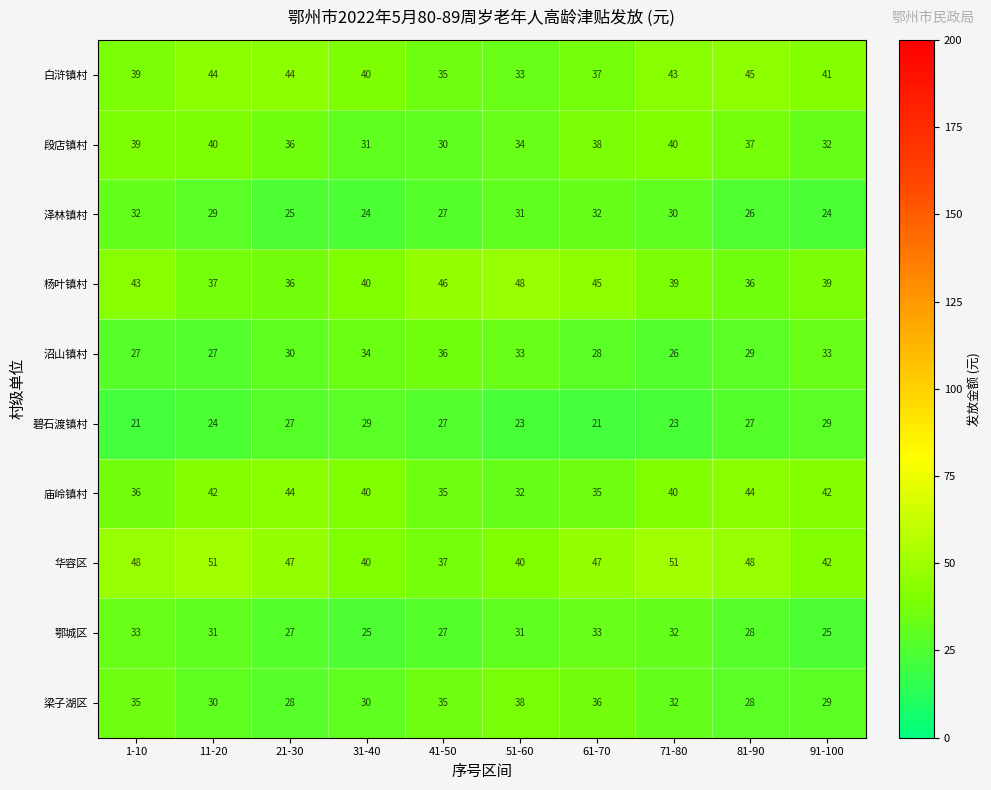

What is the spread (max minus min) of values at 61-70?

26